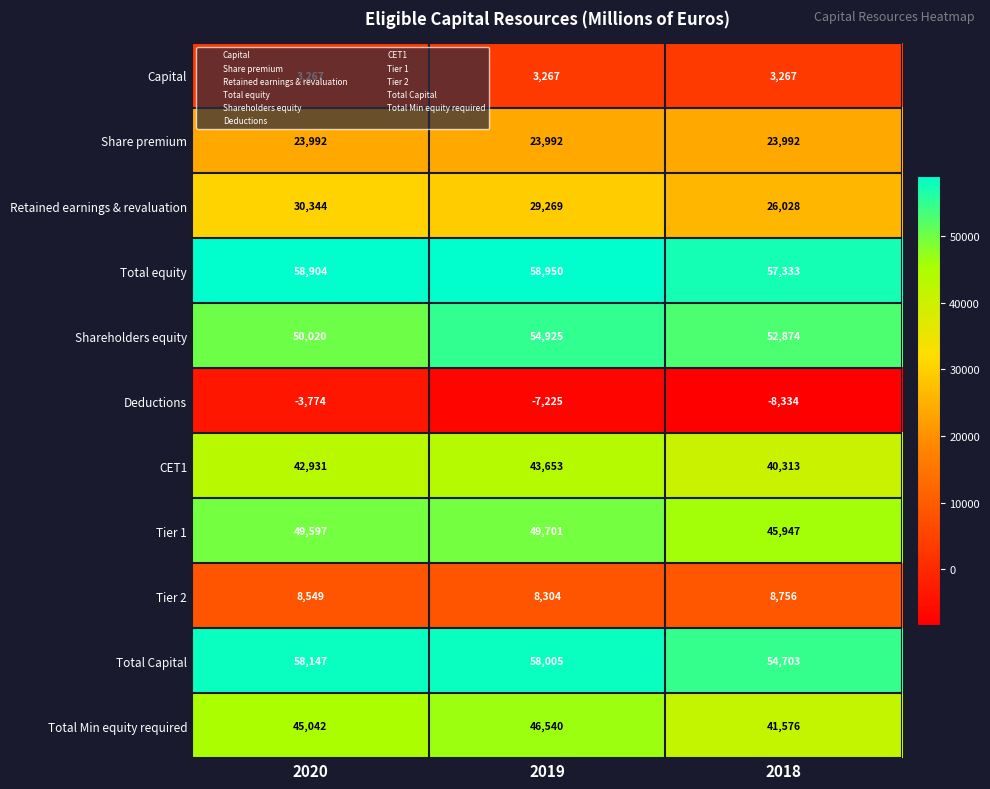

What is the minimum value for Capital?

3267